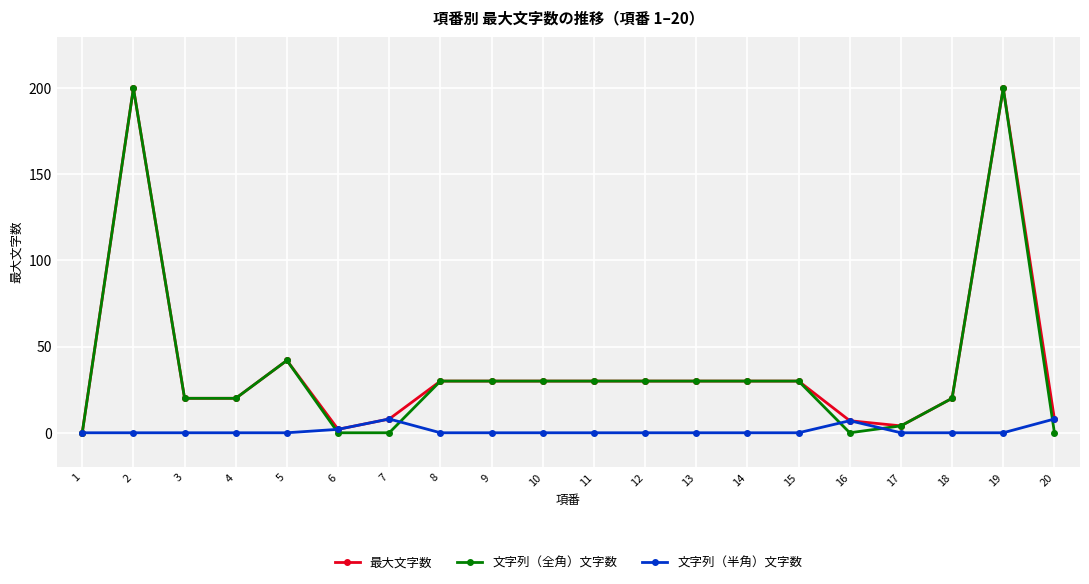

The 最大文字数 series shows 19 at 11. True or false?

False